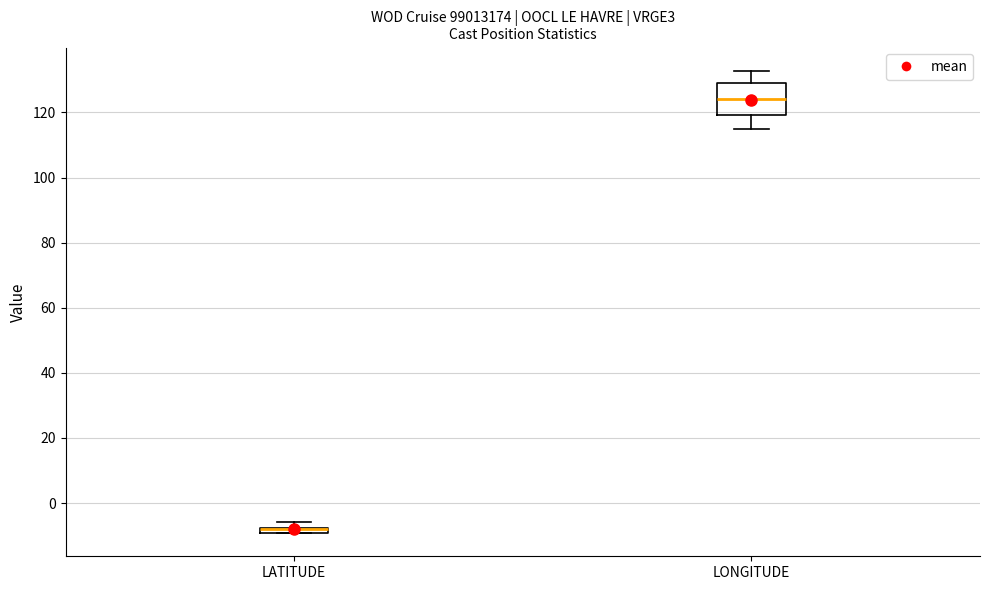

Which box is the tallest, from its lower edge to its upper edge?

LONGITUDE